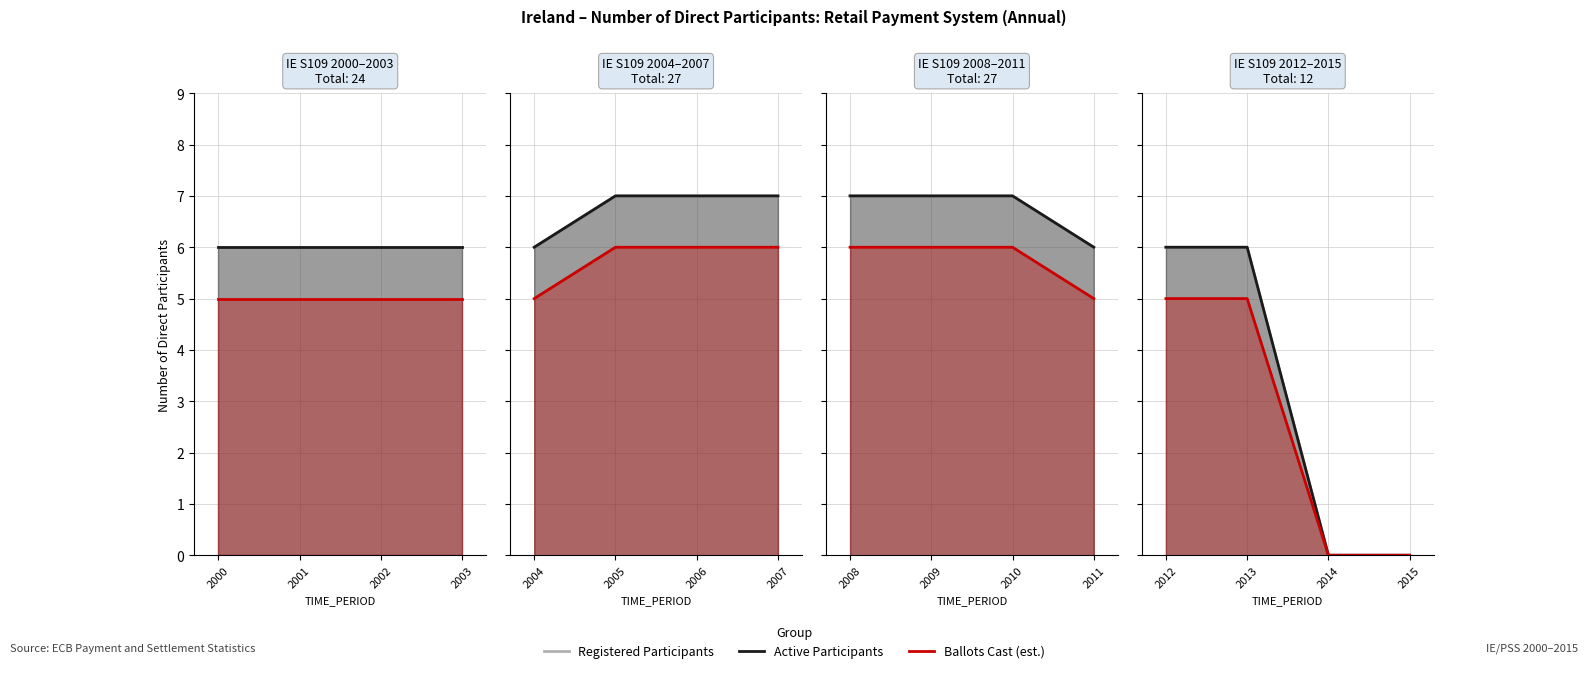

Between 2012 and 2014, which is larger?

2012